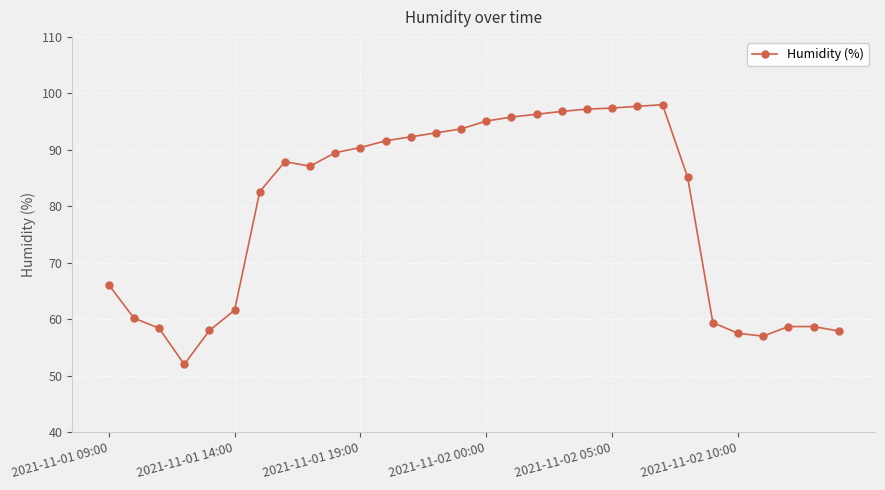

What is the minimum value shown in the chart?

52.0